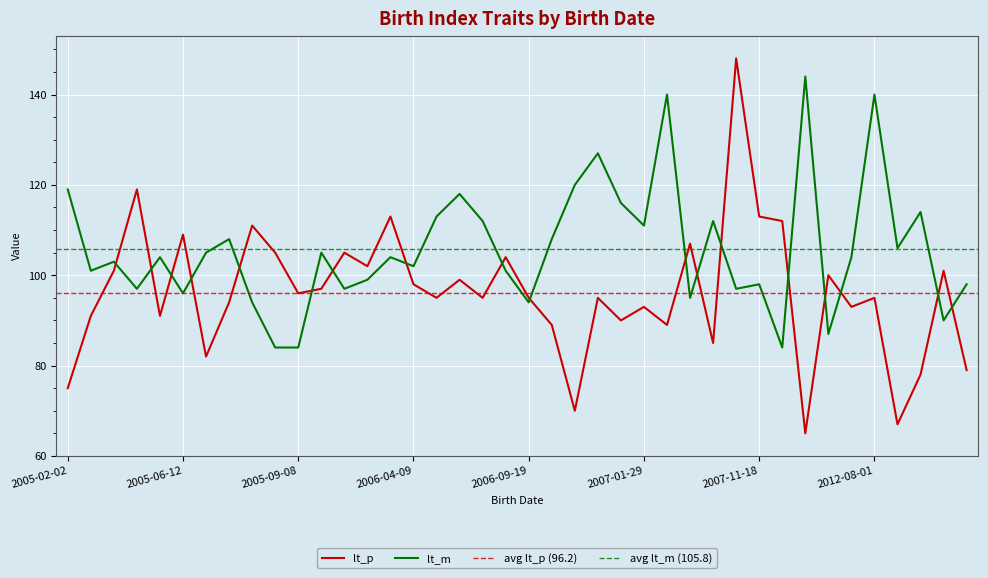

What is the lowest value of the lt_p series?

65